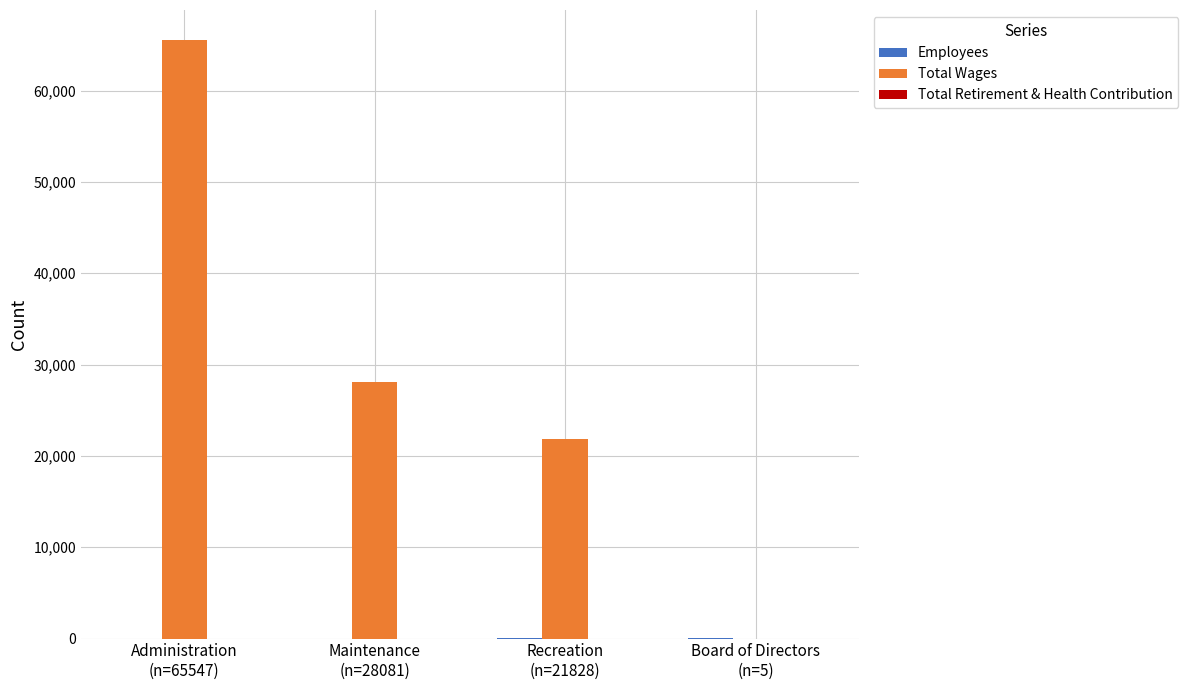

What is the sum of all Total Wages values?

115439